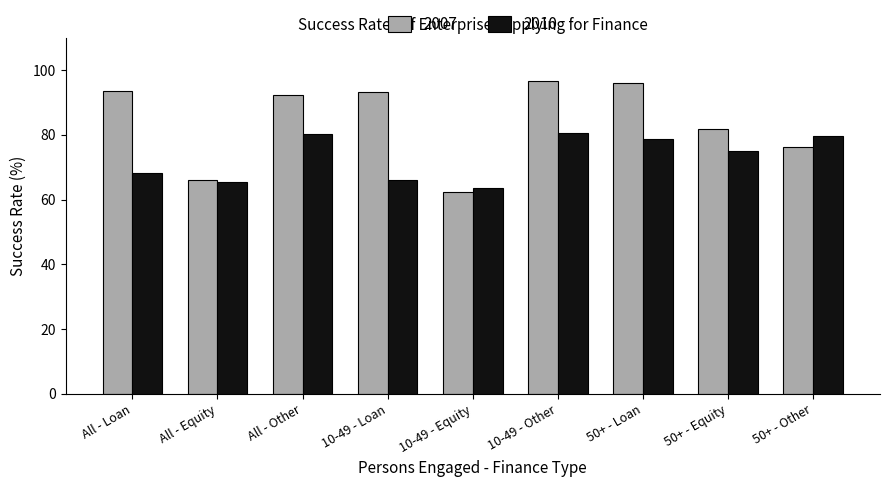

What position from the left is 10-49 - Equity?

5